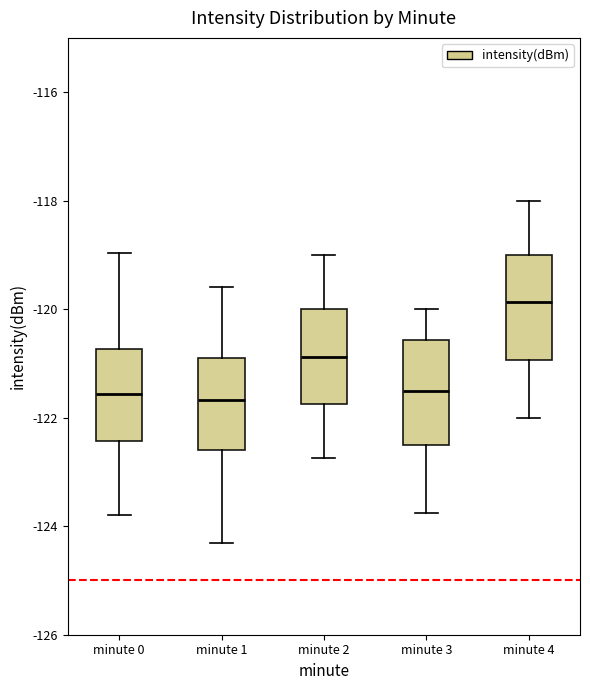

Reading left to right, transcribe this box plot: for each box, give where its median line is, the range the box spans, and where its two whiskers end, as read against the y-axis. The values are not printed on the chart, so give them approximately, as read against the axis.

minute 0: median -121.6, box -122.4 to -120.8, whiskers -123.8 to -119.0
minute 1: median -121.6, box -122.6 to -121.0, whiskers -124.4 to -119.6
minute 2: median -120.8, box -121.8 to -120.0, whiskers -122.8 to -119.0
minute 3: median -121.4, box -122.4 to -120.6, whiskers -123.8 to -120.0
minute 4: median -119.8, box -121.0 to -119.0, whiskers -122.0 to -118.0